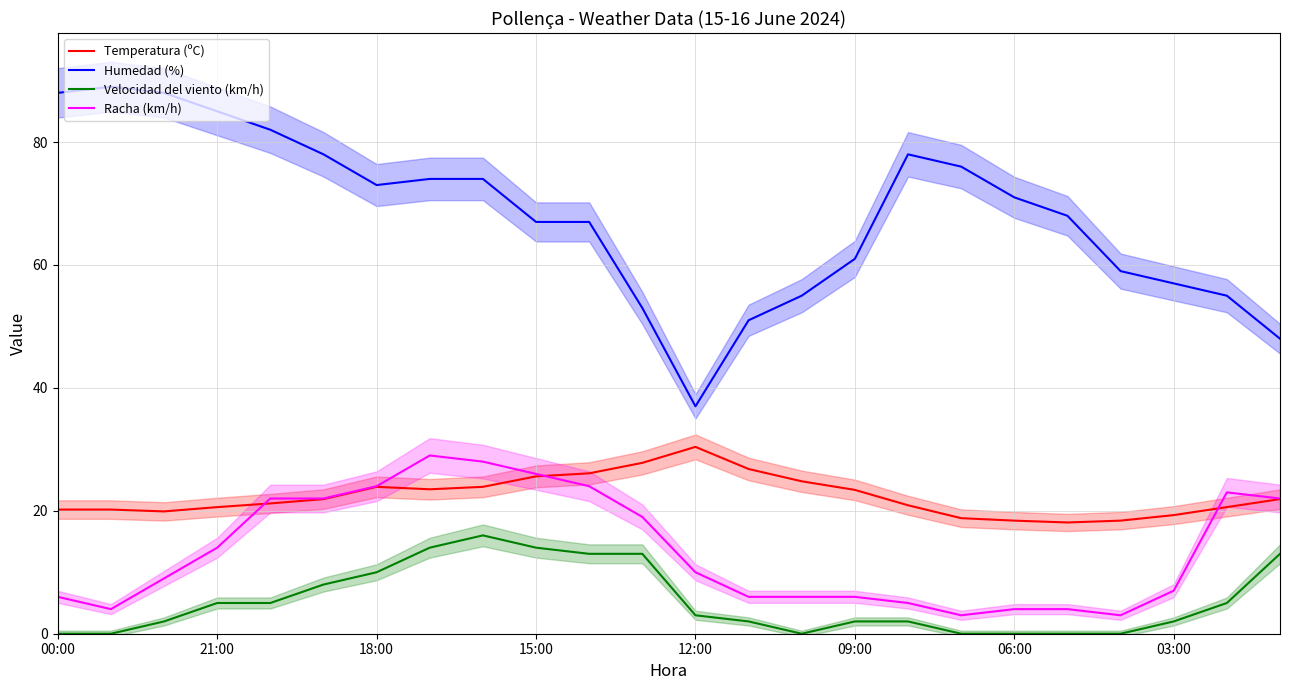

What is the maximum value shown in the chart?

89.0